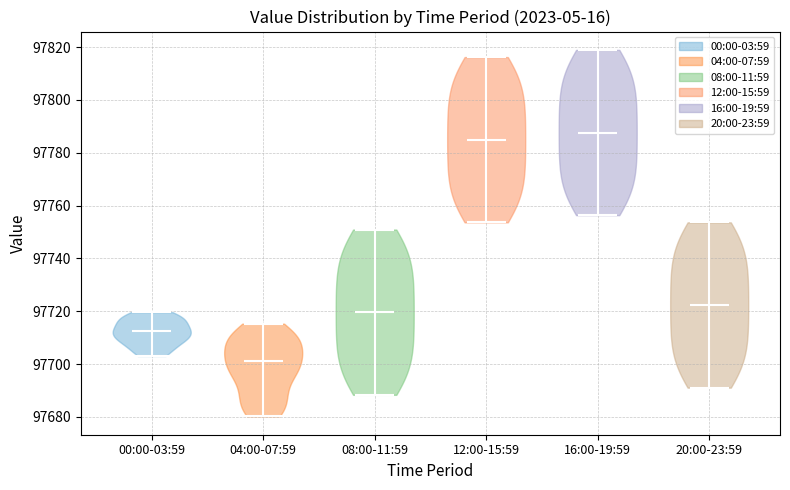

Reading left to right, read every violin against the y-axis: where its median line is, and the lowest and highest points it reaches. The values are not printed on the chart, so give them approximately, as read against the axis.

00:00-03:59: median line 97712, lowest point 97704, highest point 97720
04:00-07:59: median line 97702, lowest point 97680, highest point 97716
08:00-11:59: median line 97720, lowest point 97688, highest point 97750
12:00-15:59: median line 97784, lowest point 97754, highest point 97816
16:00-19:59: median line 97788, lowest point 97756, highest point 97818
20:00-23:59: median line 97722, lowest point 97692, highest point 97754